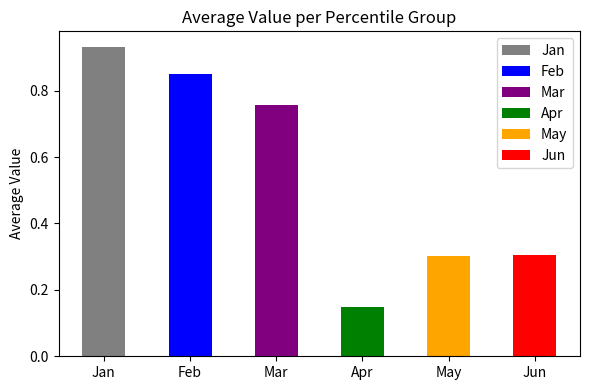

True or false: the data shows 1.1 at Mar.

False